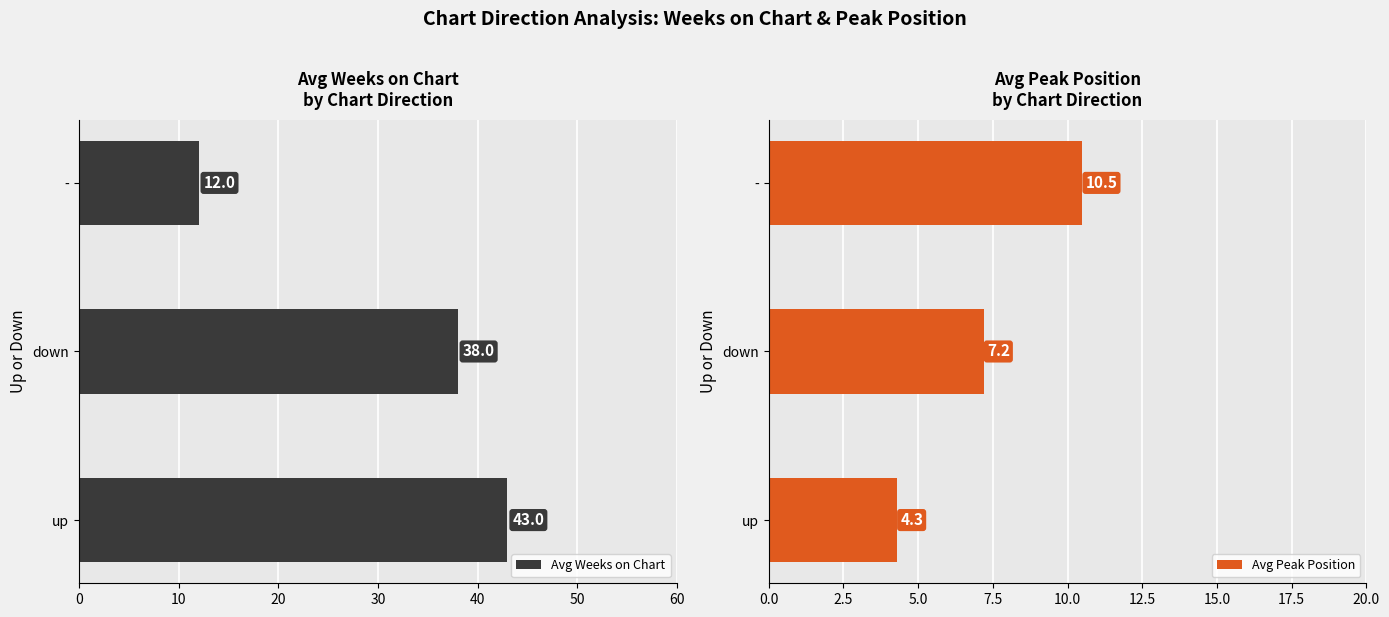

Where is Avg Weeks on Chart nearest to the value 27?

down